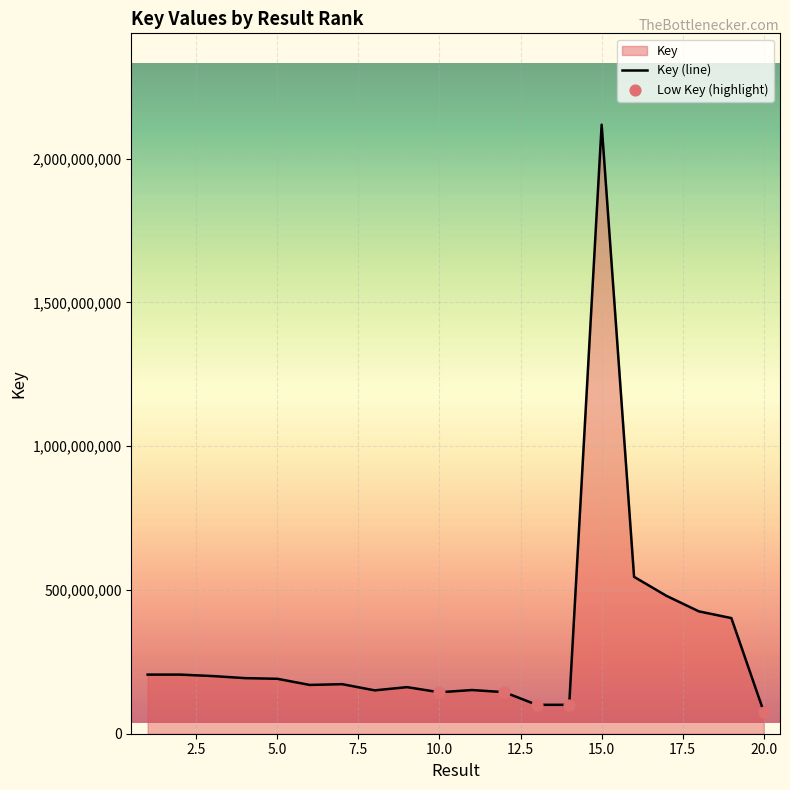

Which has a higher value, 11 or 12?

11